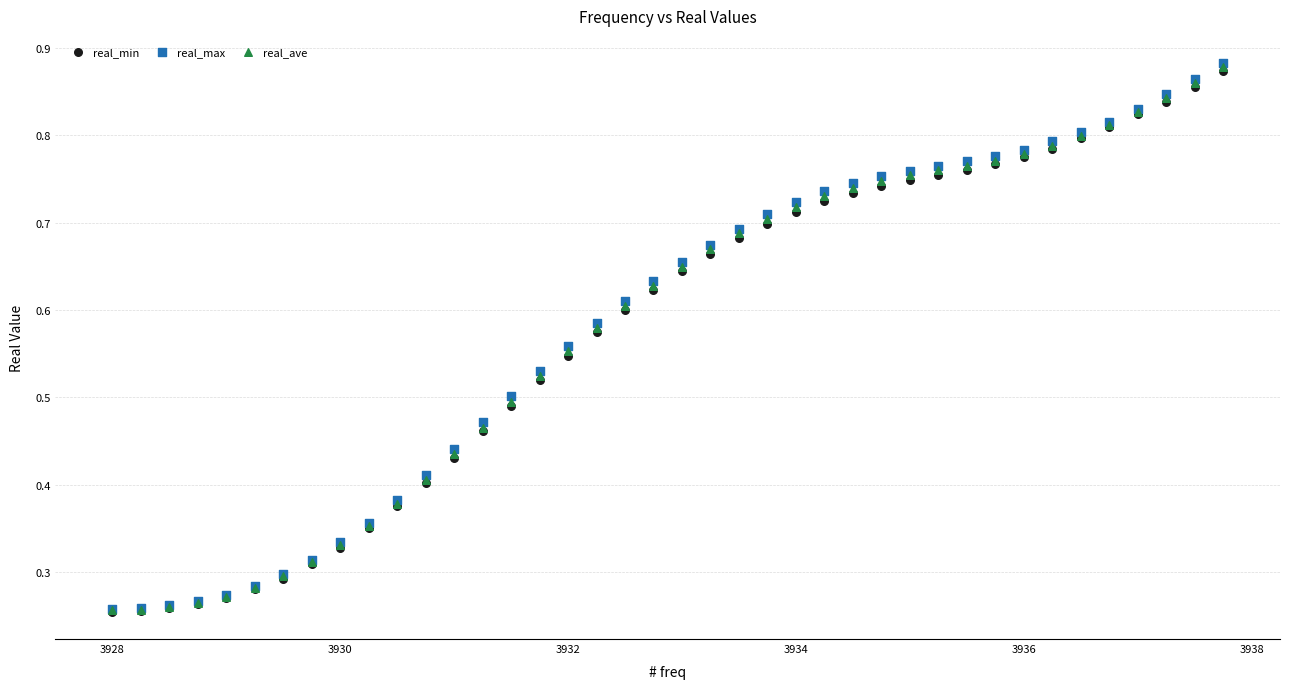

What are all the series names shown in the legend?

real_min, real_max, real_ave